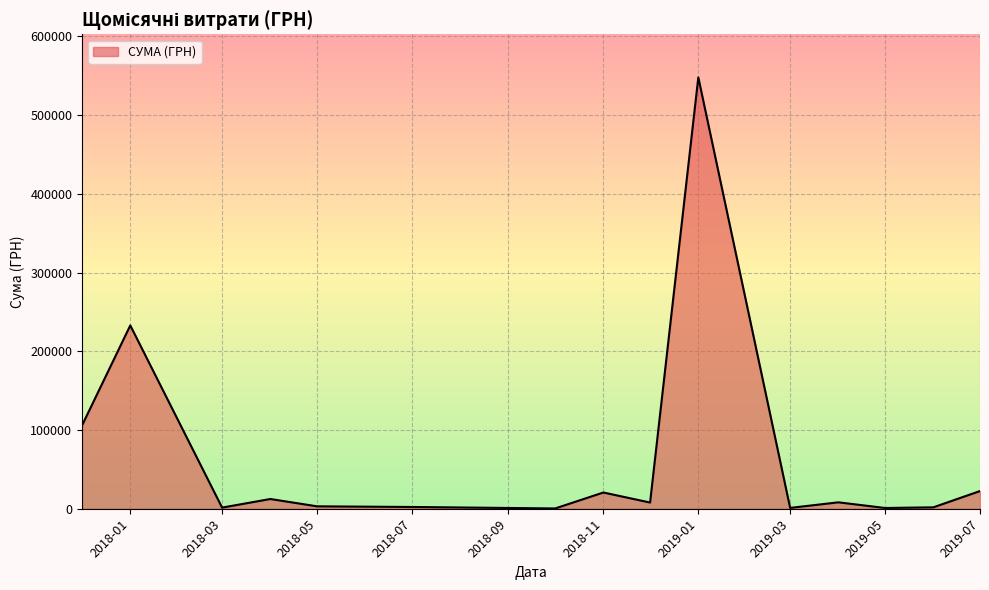

What is the difference between the maximum and minimum values?

547589.7